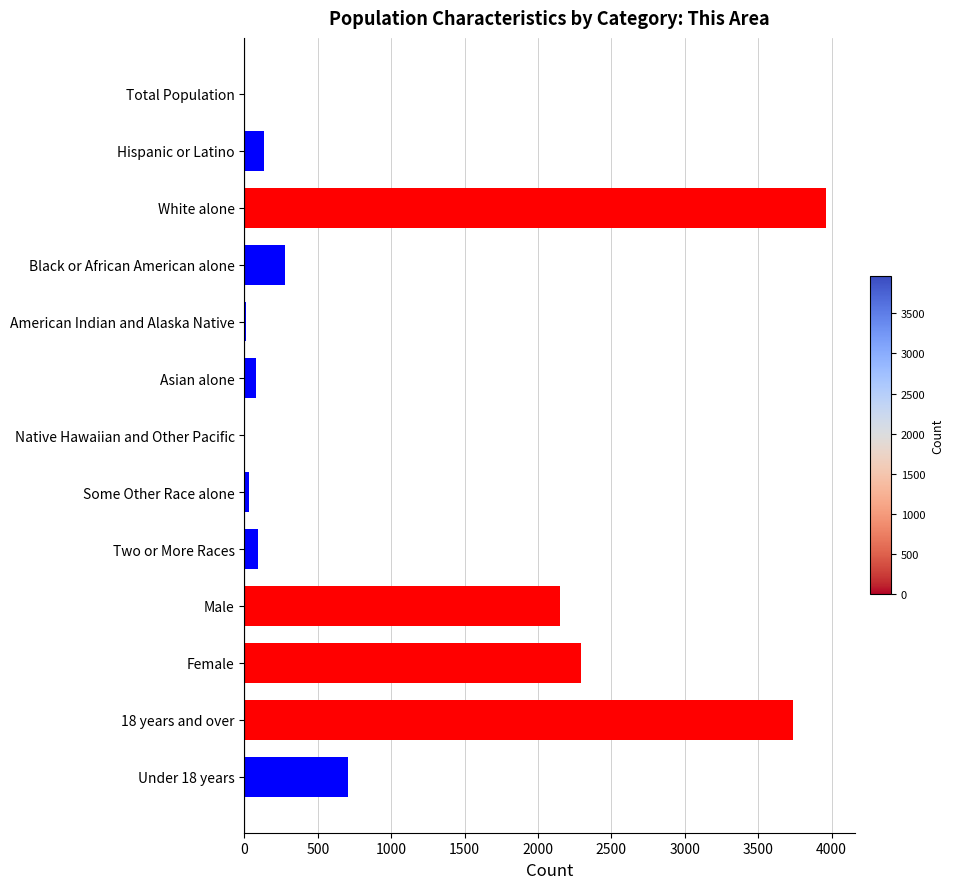

What is the sum of all values?

13466